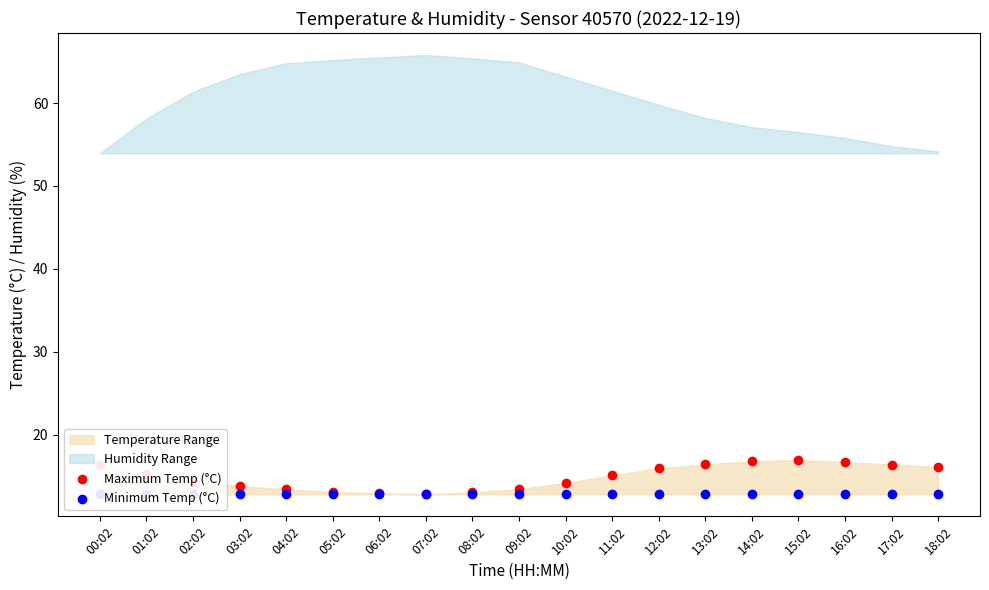

Which series reaches the minimum Y coordinate?

Maximum Temp (°C)